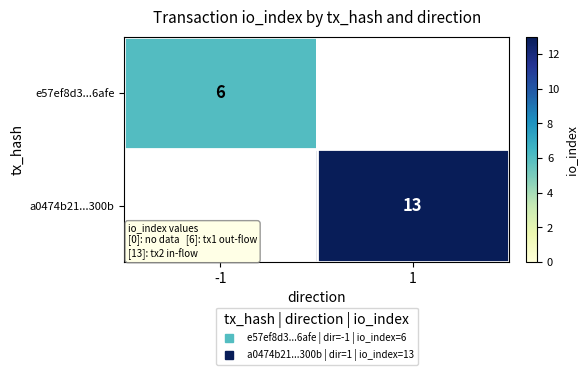

How many values in the a0474b21...300b series are below 13?

1